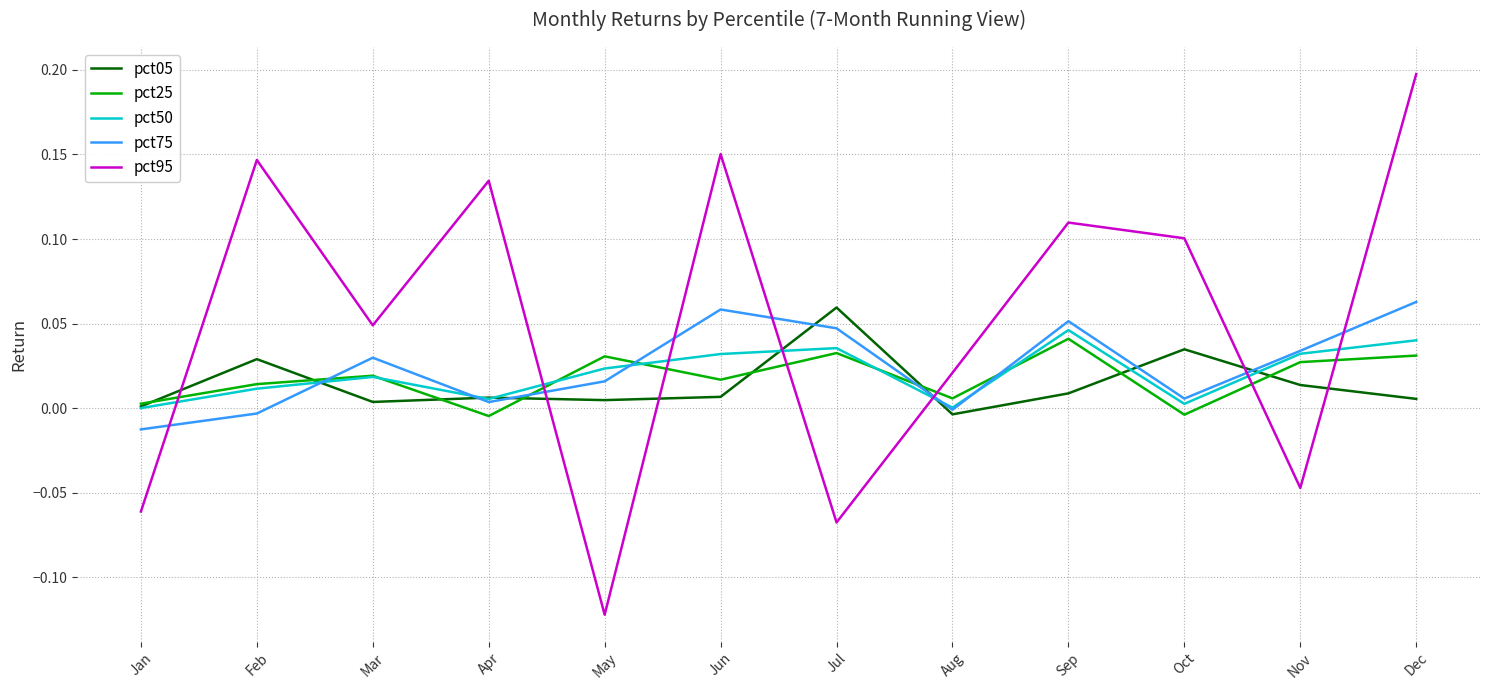

Which series ends up on top after the final intersection of pct05 and pct25?

pct25